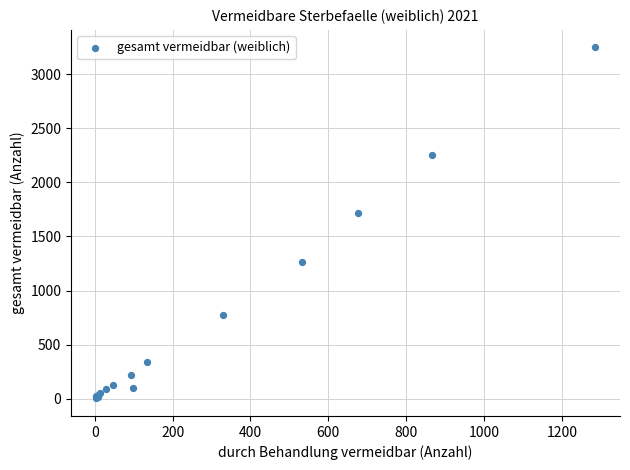

What Y value in the scatter plot is closest to 1625?

1721